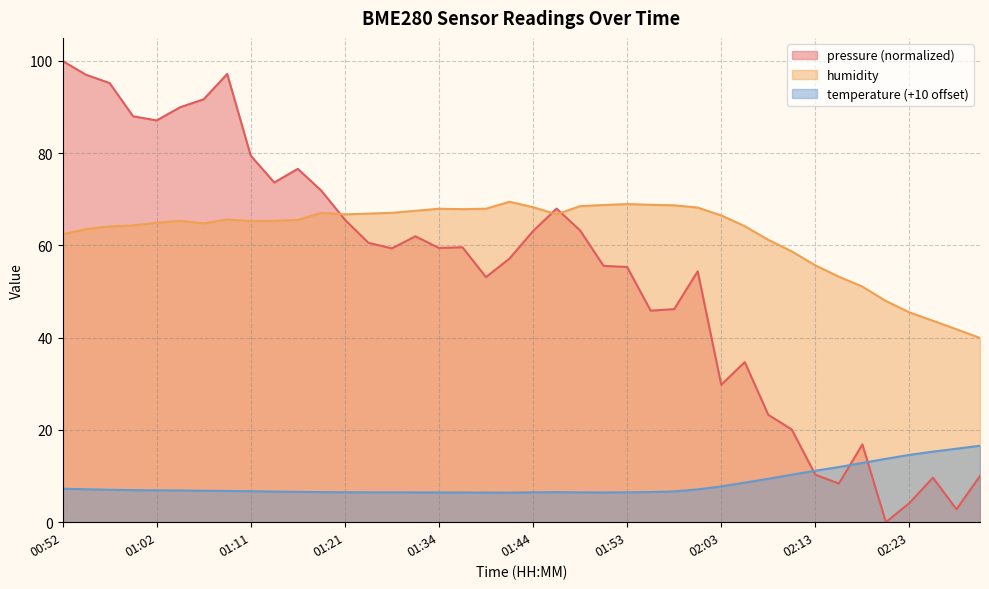

Where is temperature nearest to the value 11?

02:13